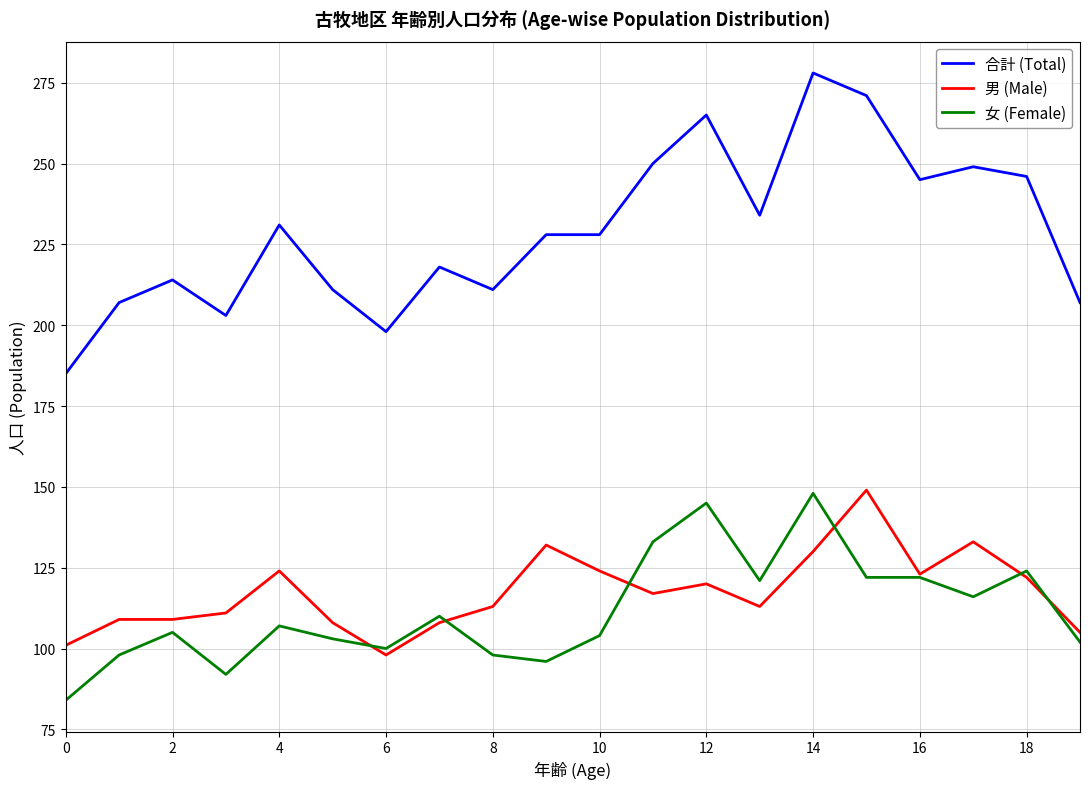

Which series has the largest total across all categories?

合計 (Total)